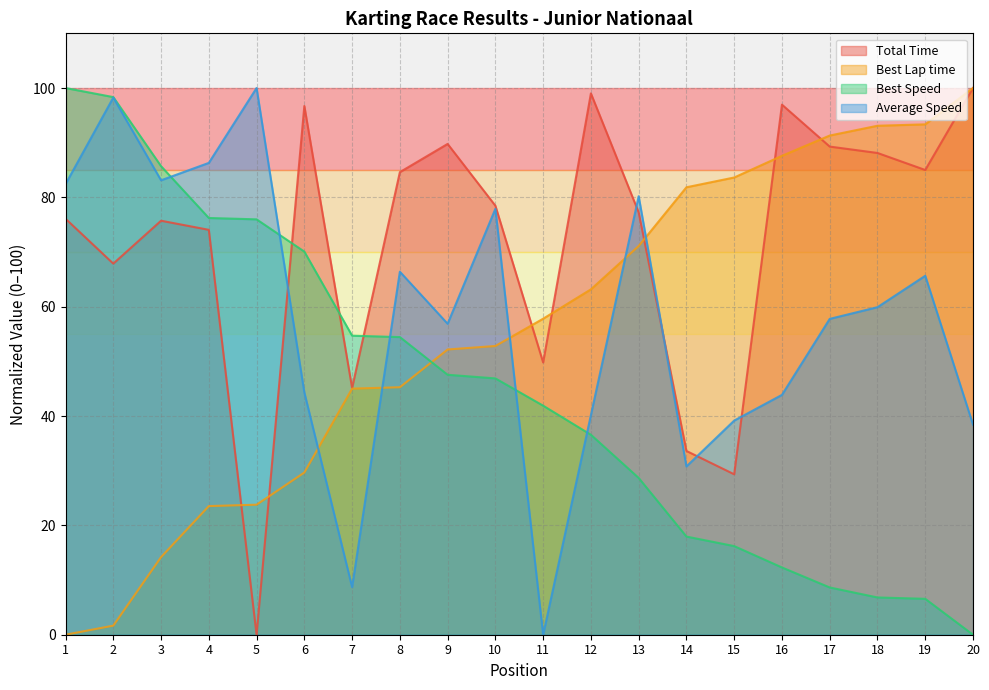

The Average Speed series shows 56.9 at 9. True or false?

True